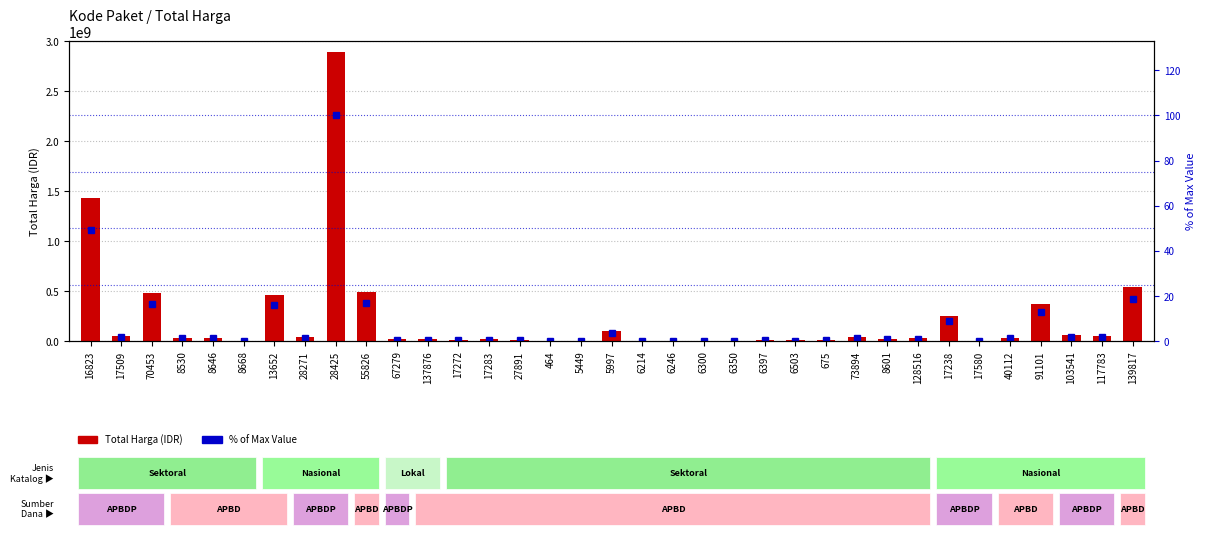

How many bars are there in each group?

2